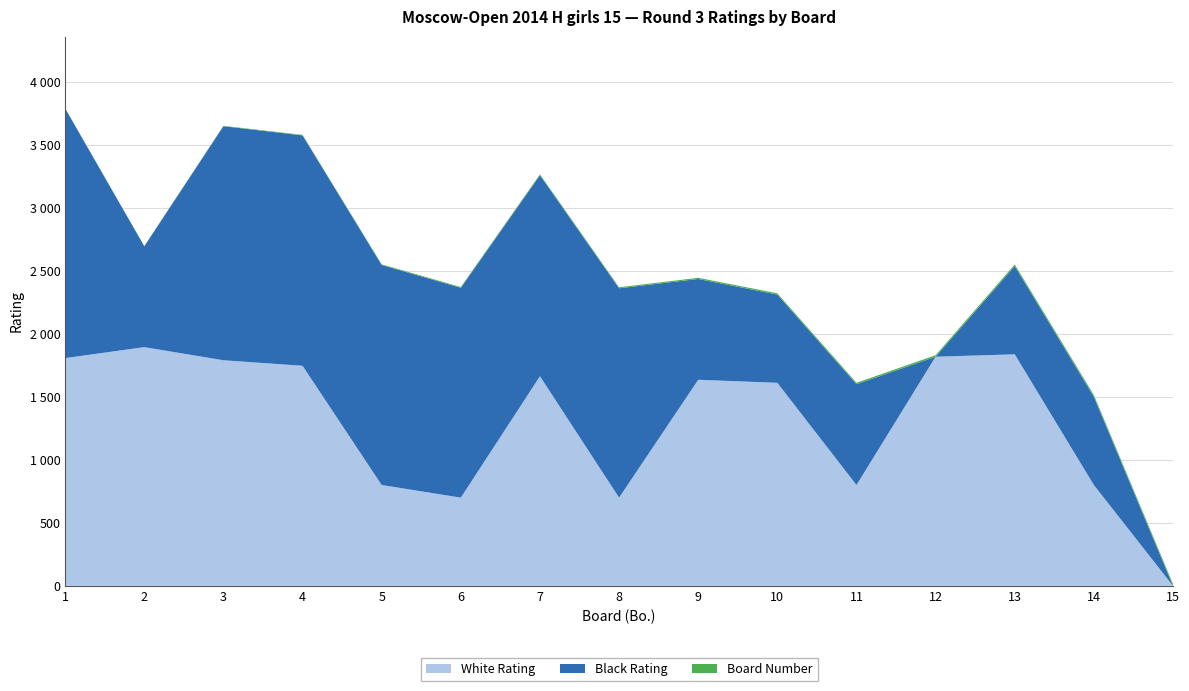

Reading left to right, what are all the values shown in this chart?

White Rating: 1807	1894	1790	1746	800	700	1663	700	1635	1611	800	1818	1837	800	0
Black Rating: 1981	800	1857	1828	1746	1665	1595	1661	800	700	800	0	700	700	0
Board Number: 1	2	3	4	5	6	7	8	9	10	11	12	13	14	15